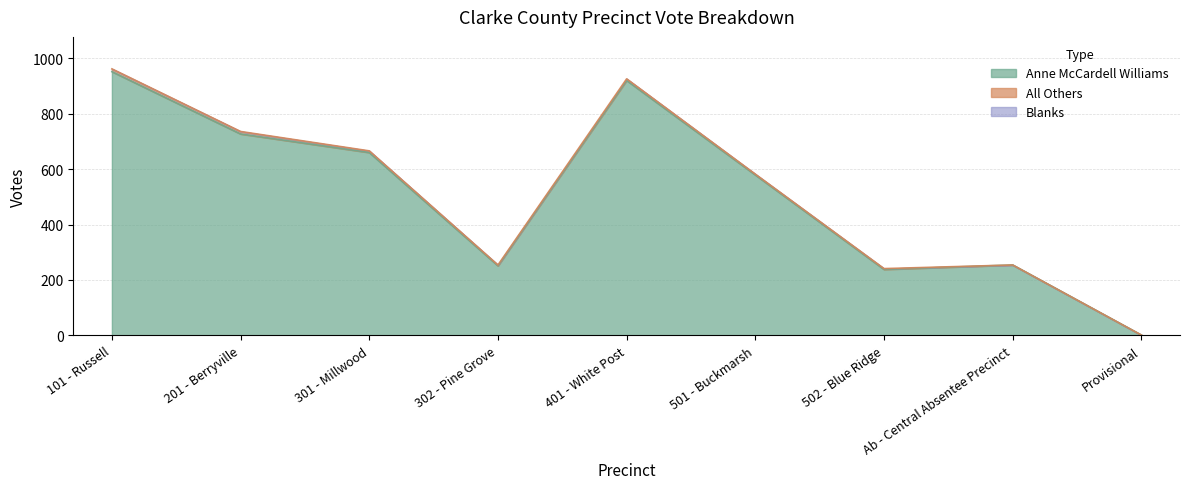

True or false: Blanks and All Others cross at least once.

False